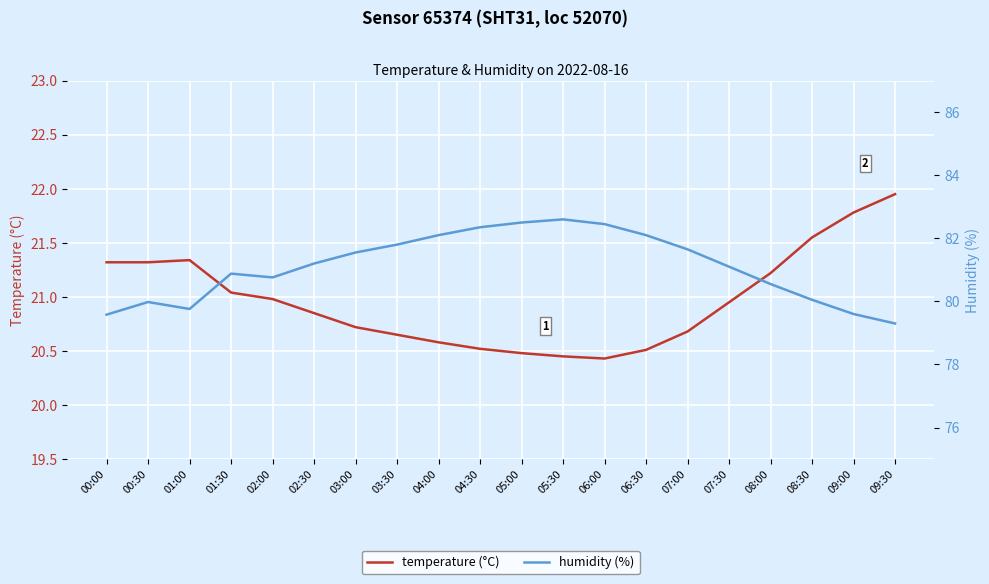

What is the approximate value of temperature (°C) at 02:00?

21.0